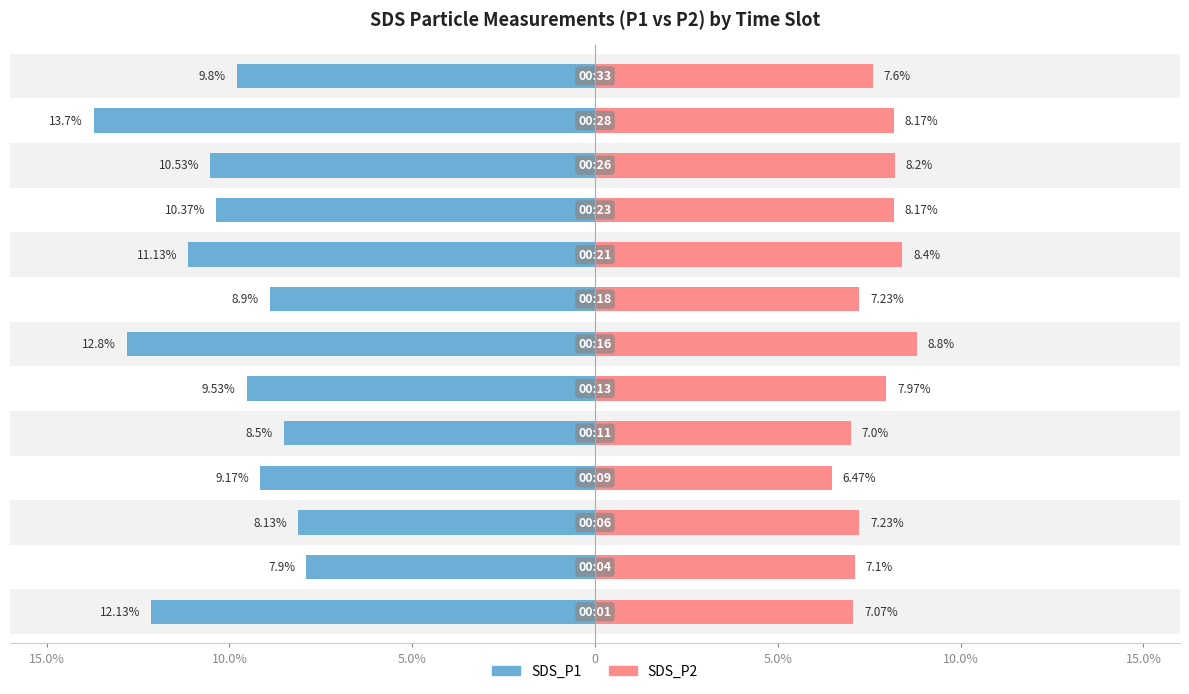

Rank the series by their maximum value, from highest to lowest.

SDS_P1, SDS_P2